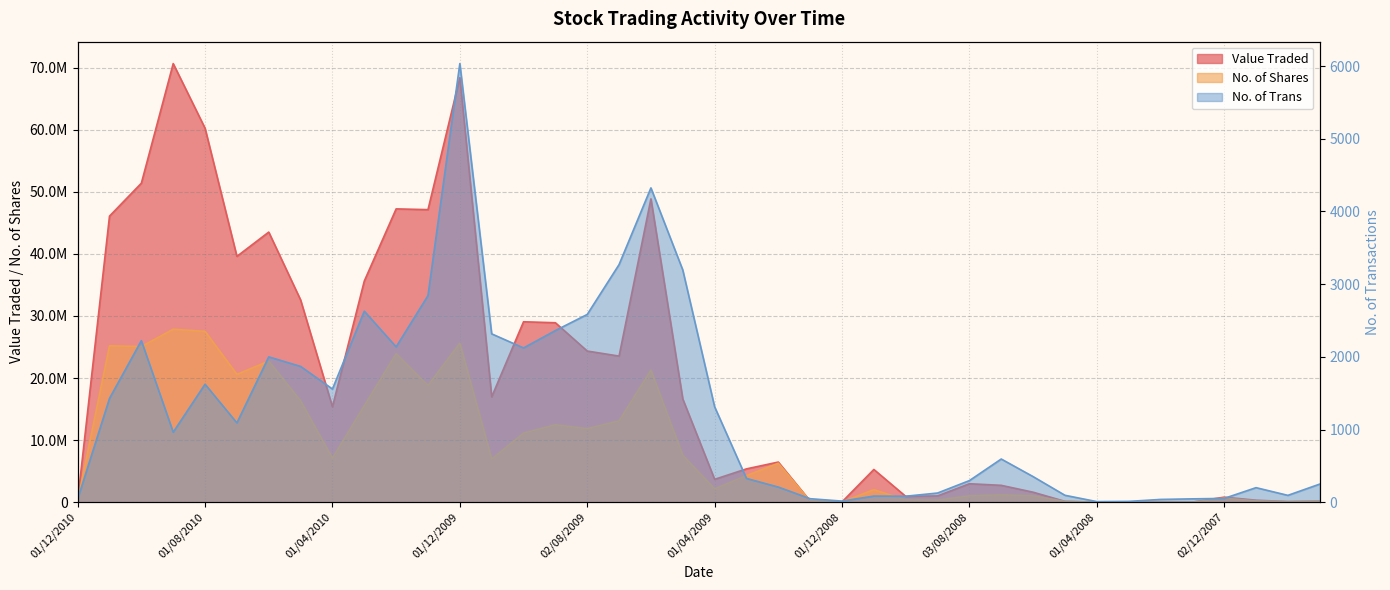

Reading left to right, what are all the values shown in this chart?

Value Traded: 01/12/2010=251797	01/11/2010=46088129	03/10/2010=51391283	01/09/2010=70658185	01/08/2010=60242663	01/07/2010=39602577	01/06/2010=43514609	02/05/2010=32587642	01/04/2010=15365840	01/03/2010=35629253	01/02/2010=47252971	03/01/2010=47129496	01/12/2009=68392238	01/11/2009=16968419	01/10/2009=29067400	01/09/2009=28910271	02/08/2009=24350425	01/07/2009=23536911	01/06/2009=48867155	03/05/2009=16627989	01/04/2009=3681920	01/03/2009=5368407	01/02/2009=6466320	04/01/2009=190487	01/12/2008=49862	02/11/2008=5273594	05/10/2008=940280	01/09/2008=1012060	03/08/2008=2974070	01/07/2008=2715228	01/06/2008=1609921	04/05/2008=137128	01/04/2008=10945	02/03/2008=2076	02/02/2008=21887	02/01/2008=15044	02/12/2007=811618	01/11/2007=321563	01/10/2007=102273	02/09/2007=181461
No. of Shares: 01/12/2010=211950	01/11/2010=25197363	03/10/2010=25078428	01/09/2010=27864733	01/08/2010=27523871	01/07/2010=20589914	01/06/2010=22727234	02/05/2010=16328943	01/04/2010=7090000	01/03/2010=15530586	01/02/2010=23915048	03/01/2010=18804089	01/12/2009=25600197	01/11/2009=6943830	01/10/2009=11124104	01/09/2009=12472449	02/08/2009=11839690	01/07/2009=13093749	01/06/2009=21259323	03/05/2009=7549503	01/04/2009=2141931	01/03/2009=4280981	01/02/2009=6276022	04/01/2009=182126	01/12/2008=35076	02/11/2008=2019493	05/10/2008=363977	01/09/2008=335028	03/08/2008=1022848	01/07/2008=1179571	01/06/2008=1021883	04/05/2008=124038	01/04/2008=9500	02/03/2008=1967	02/02/2008=19323	02/01/2008=12718	02/12/2007=648885	01/11/2007=217976	01/10/2007=79823	02/09/2007=163707
No. of Trans: 01/12/2010=42	01/11/2010=1428	03/10/2010=2222	01/09/2010=963	01/08/2010=1623	01/07/2010=1091	01/06/2010=1999	02/05/2010=1868	01/04/2010=1557	01/03/2010=2628	01/02/2010=2137	03/01/2010=2842	01/12/2009=6034	01/11/2009=2316	01/10/2009=2122	01/09/2009=2361	02/08/2009=2583	01/07/2009=3269	01/06/2009=4324	03/05/2009=3195	01/04/2009=1313	01/03/2009=327	01/02/2009=208	04/01/2009=48	01/12/2008=15	02/11/2008=84	05/10/2008=82	01/09/2008=126	03/08/2008=297	01/07/2008=594	01/06/2008=352	04/05/2008=95	01/04/2008=8	02/03/2008=11	02/02/2008=38	02/01/2008=46	02/12/2007=52	01/11/2007=200	01/10/2007=94	02/09/2007=249